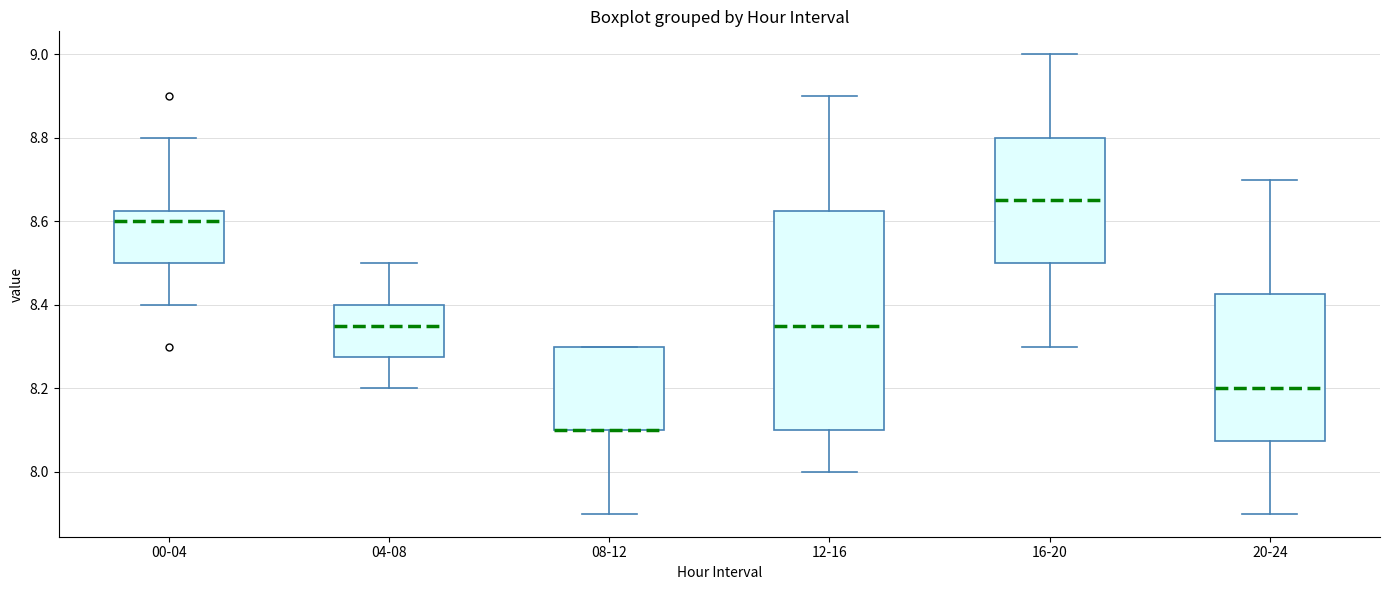

Which box is the tallest, from its lower edge to its upper edge?

12-16